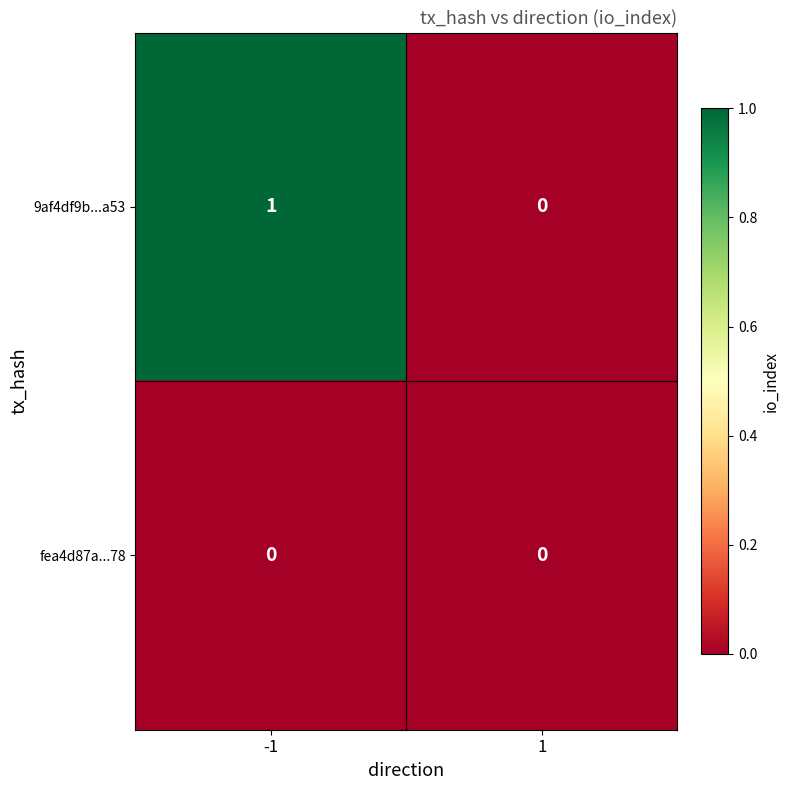

Rank the series by their average value, from lowest to highest.

fea4d87a...78, 9af4df9b...a53